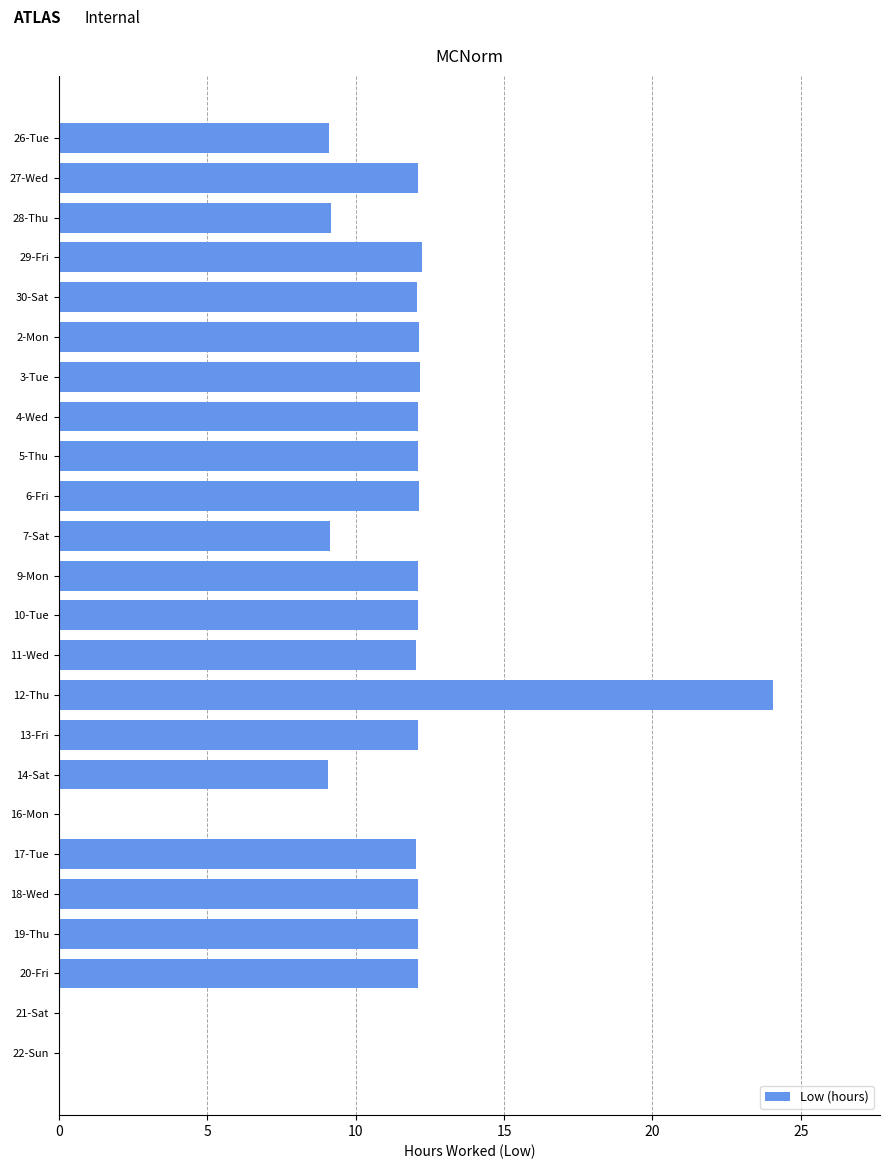

What is the sum of all values?

254.2